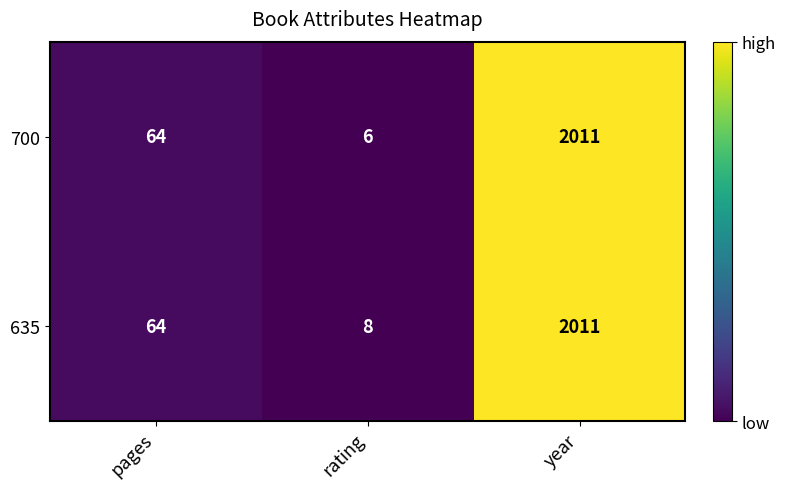

What is the greatest value displayed?

2011